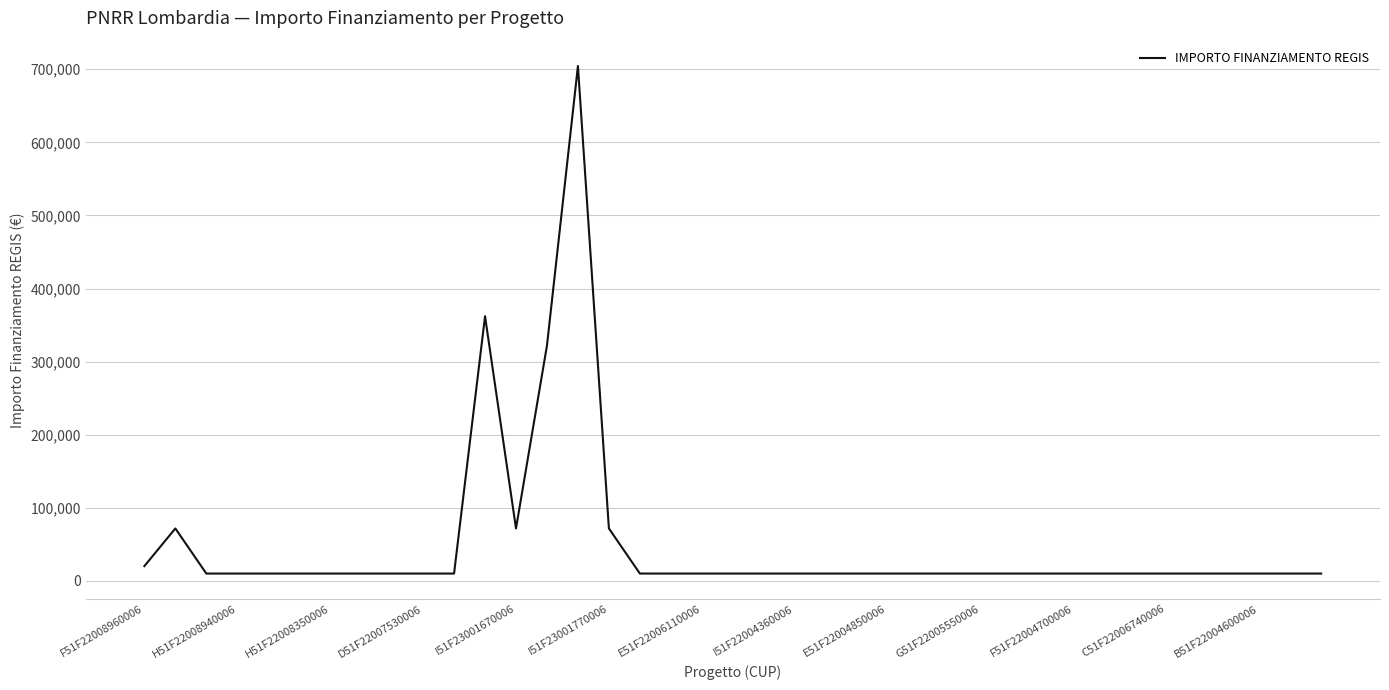

What is the greatest value displayed?

704421.9